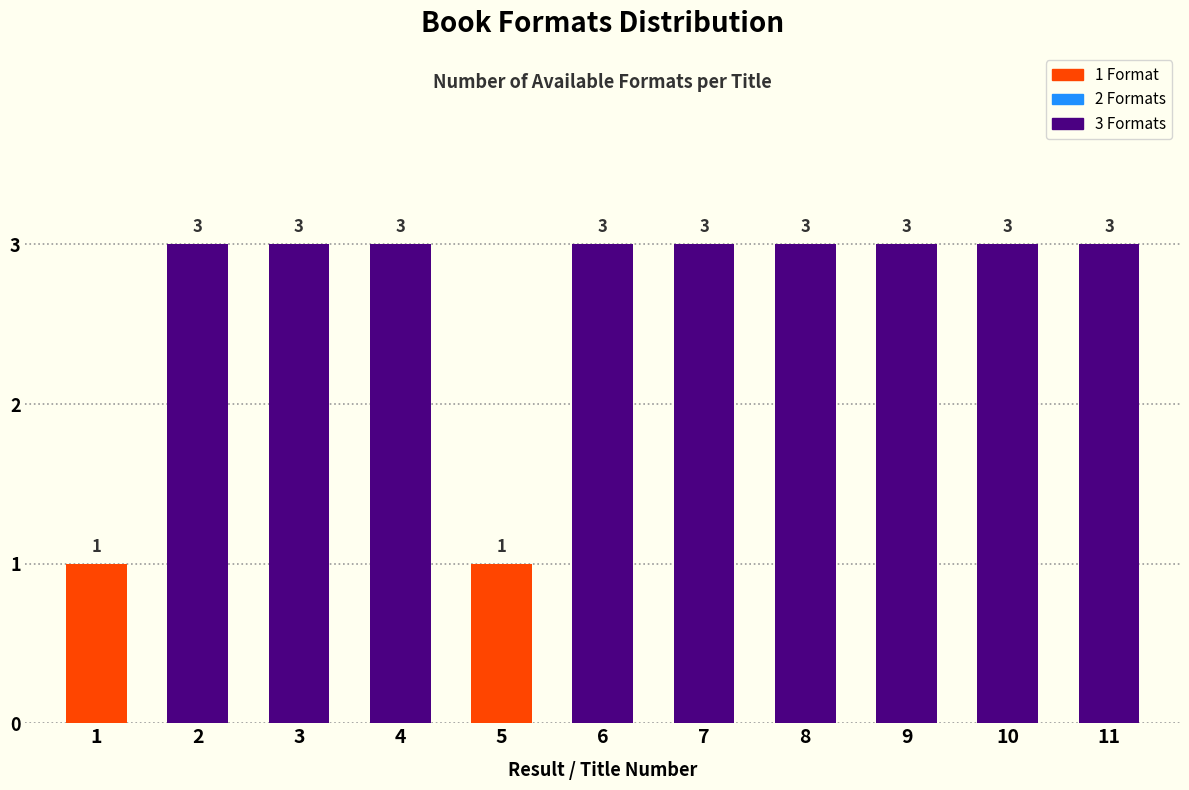

Reading right to left, what are all the values shown in this chart?

11=3	10=3	9=3	8=3	7=3	6=3	5=1	4=3	3=3	2=3	1=1